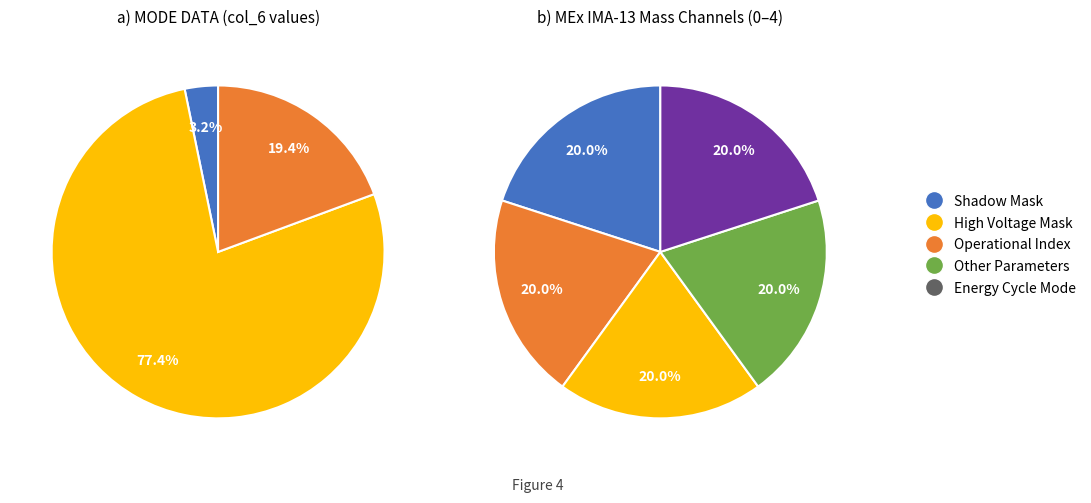

Is the sum of Shadow Mask and Azimuth Sum Mode greater than half?

No